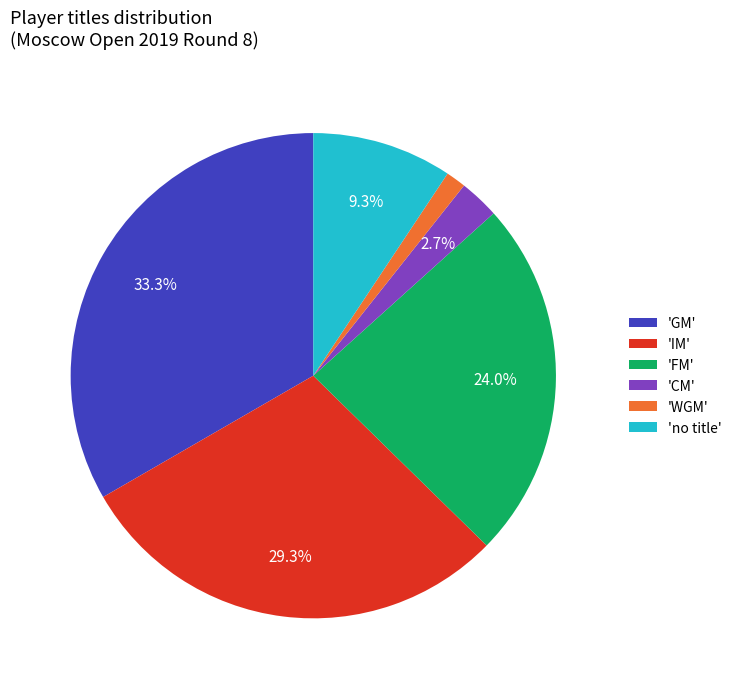

Rank the categories by value from lowest to highest.

'WGM', 'CM', 'no title', 'FM', 'IM', 'GM'